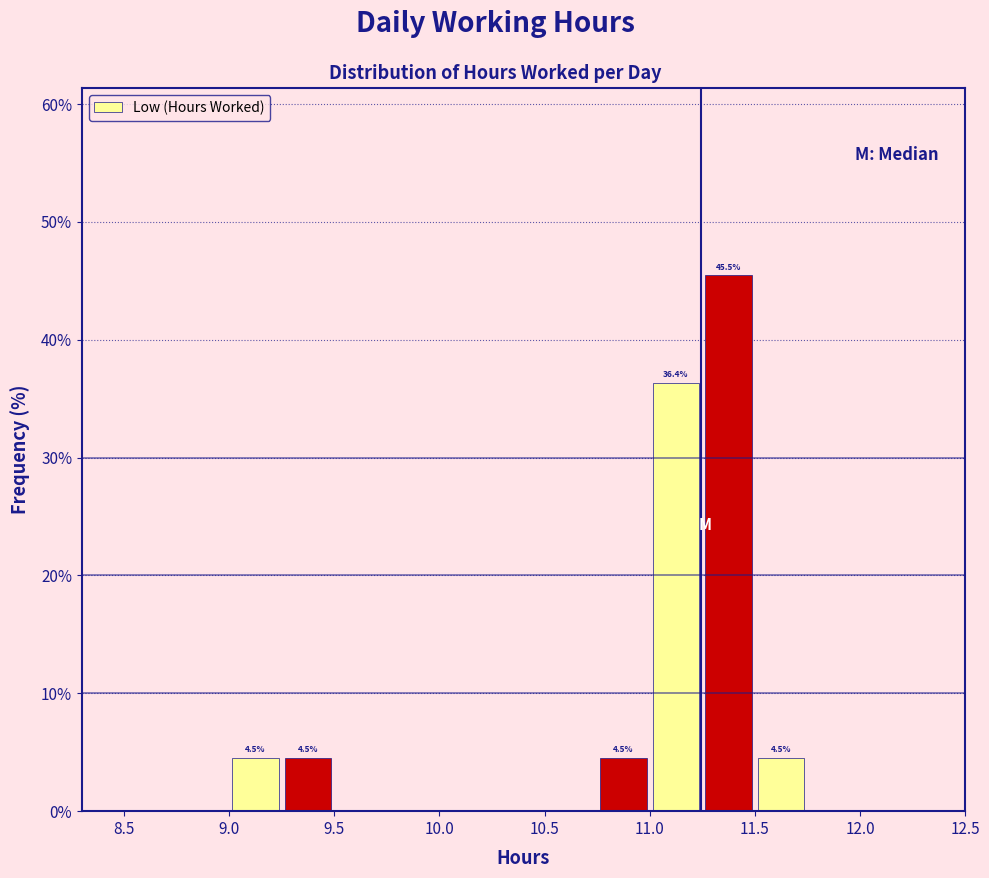

Which range on the x-axis has the tallest bar?

11.25 to 11.50